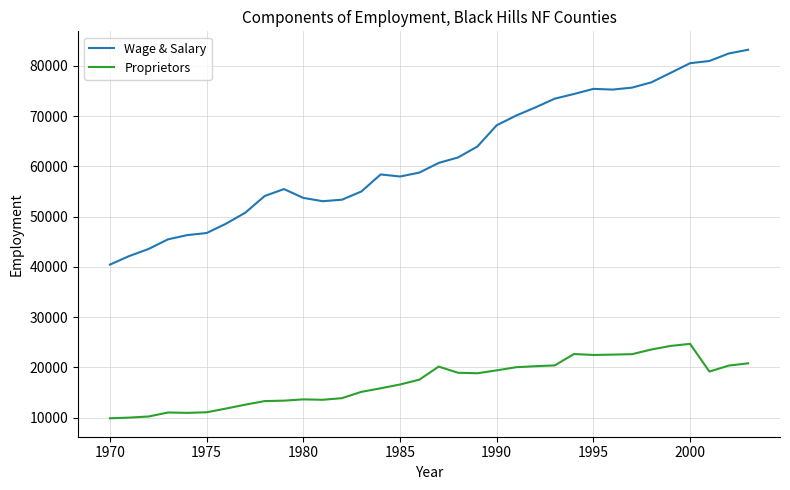

What is the difference between the maximum and minimum values in the Proprietors series?

14813